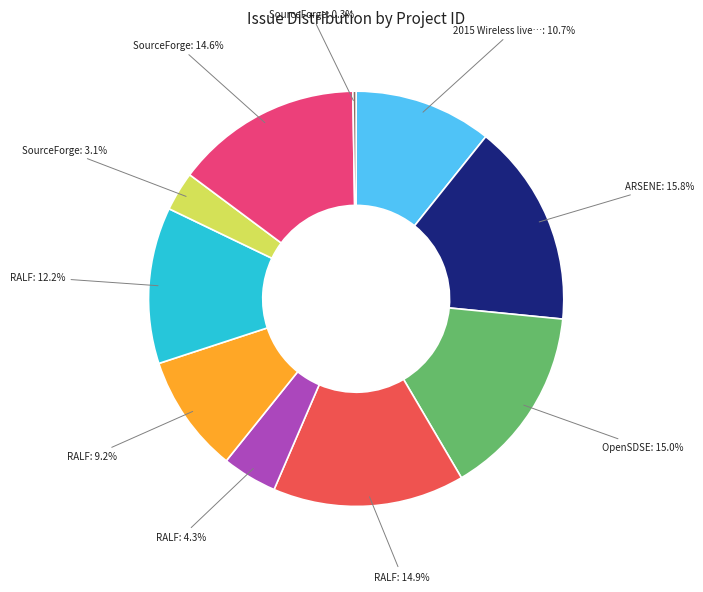

Does any single category account for the majority?

No